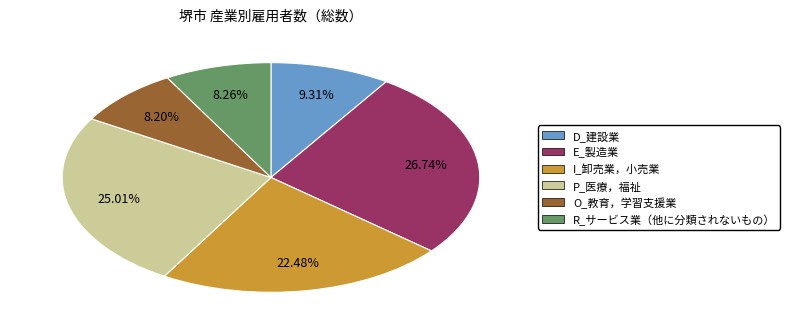

Is there any slice that represents more than half of the pie?

No